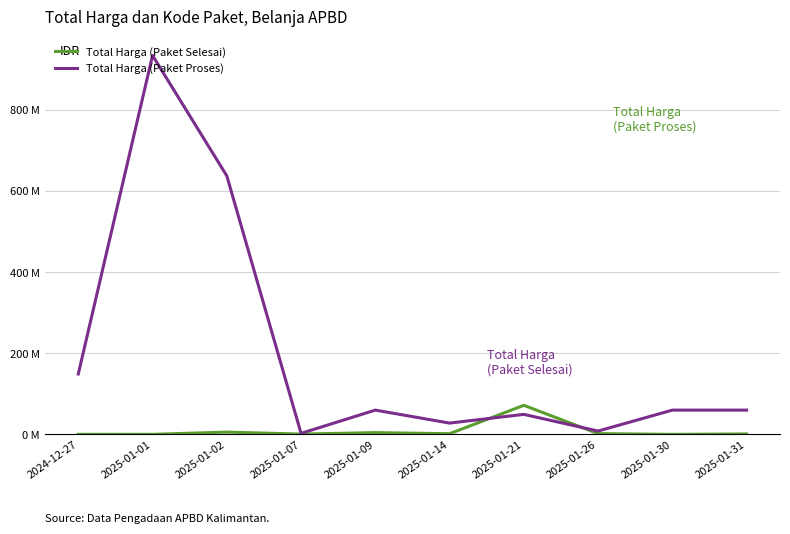

At which category is the sum across all series the highest?

2025-01-01